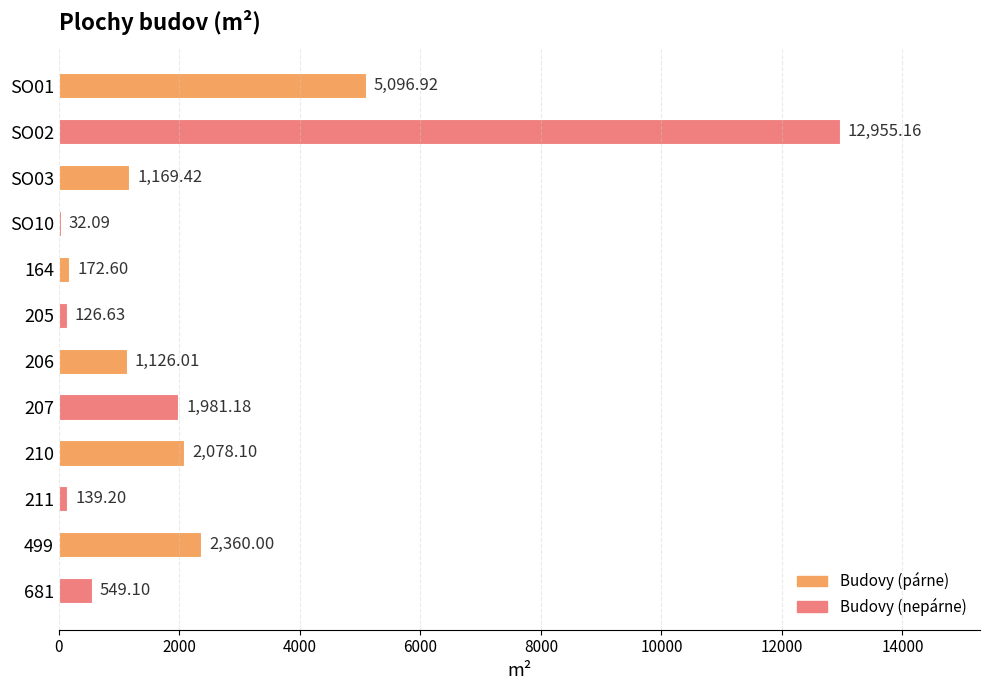

What is the sum of the values at 210 and 205?

2204.7